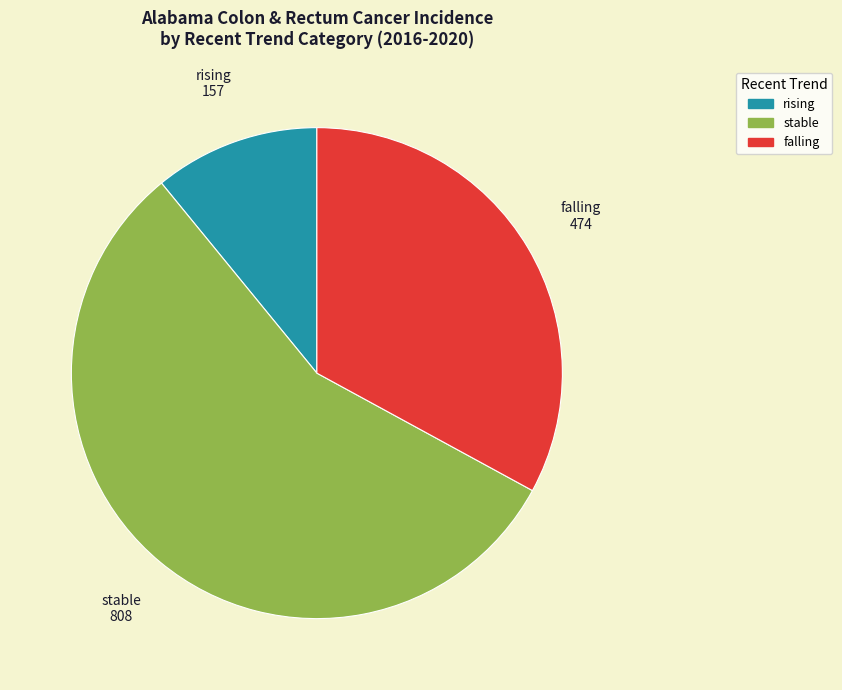

How many segments does this pie chart have?

3